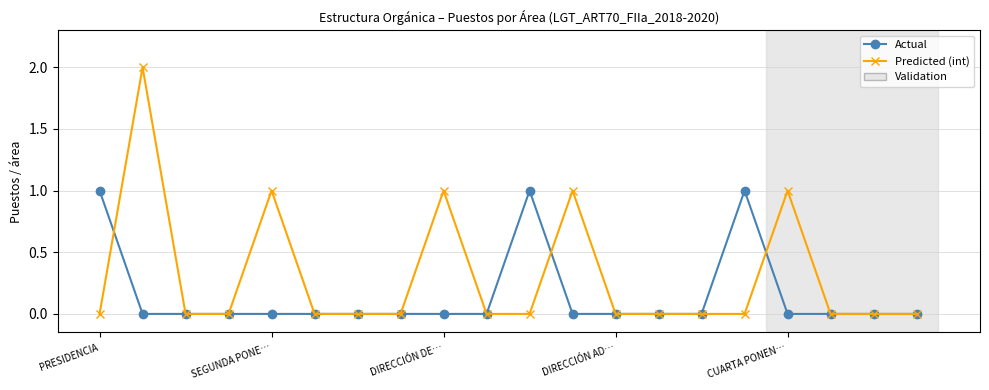

Rank the series by their average value, from highest to lowest.

Predicted (int), Actual